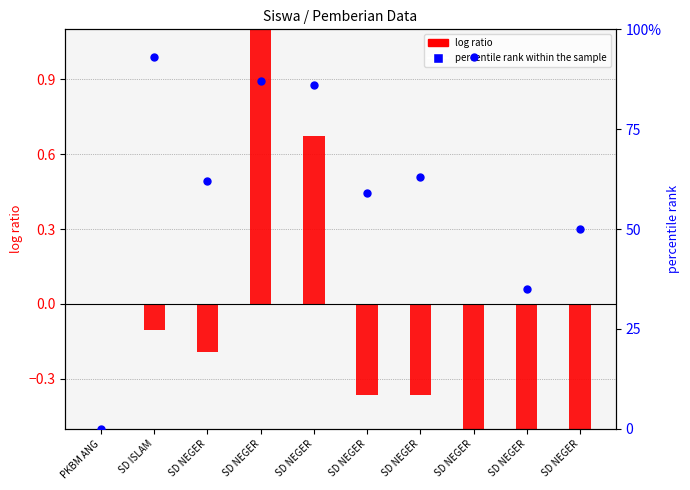

At how many categories does at least one series exceed 45?

8